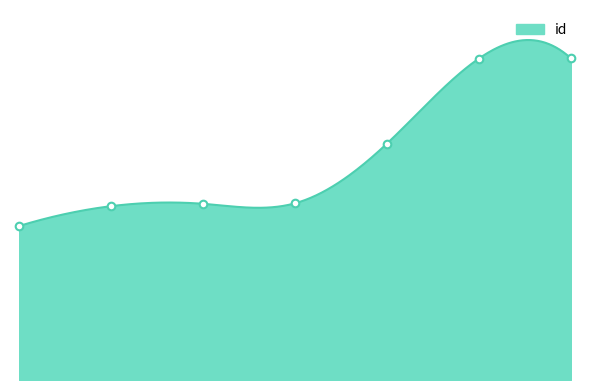

Which has a higher value, 6 or 1?

6